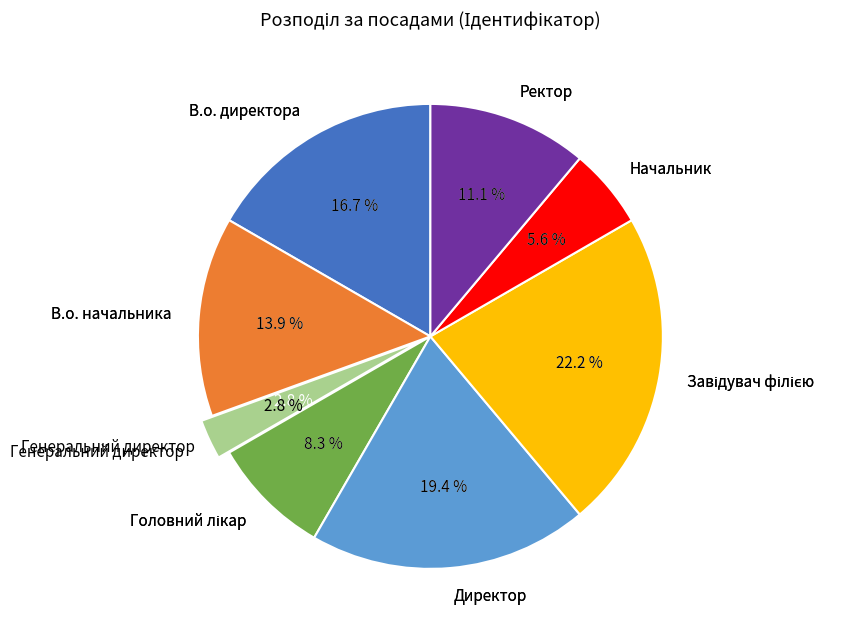

To the nearest percent, what percentage of the pie is Директор?

19%